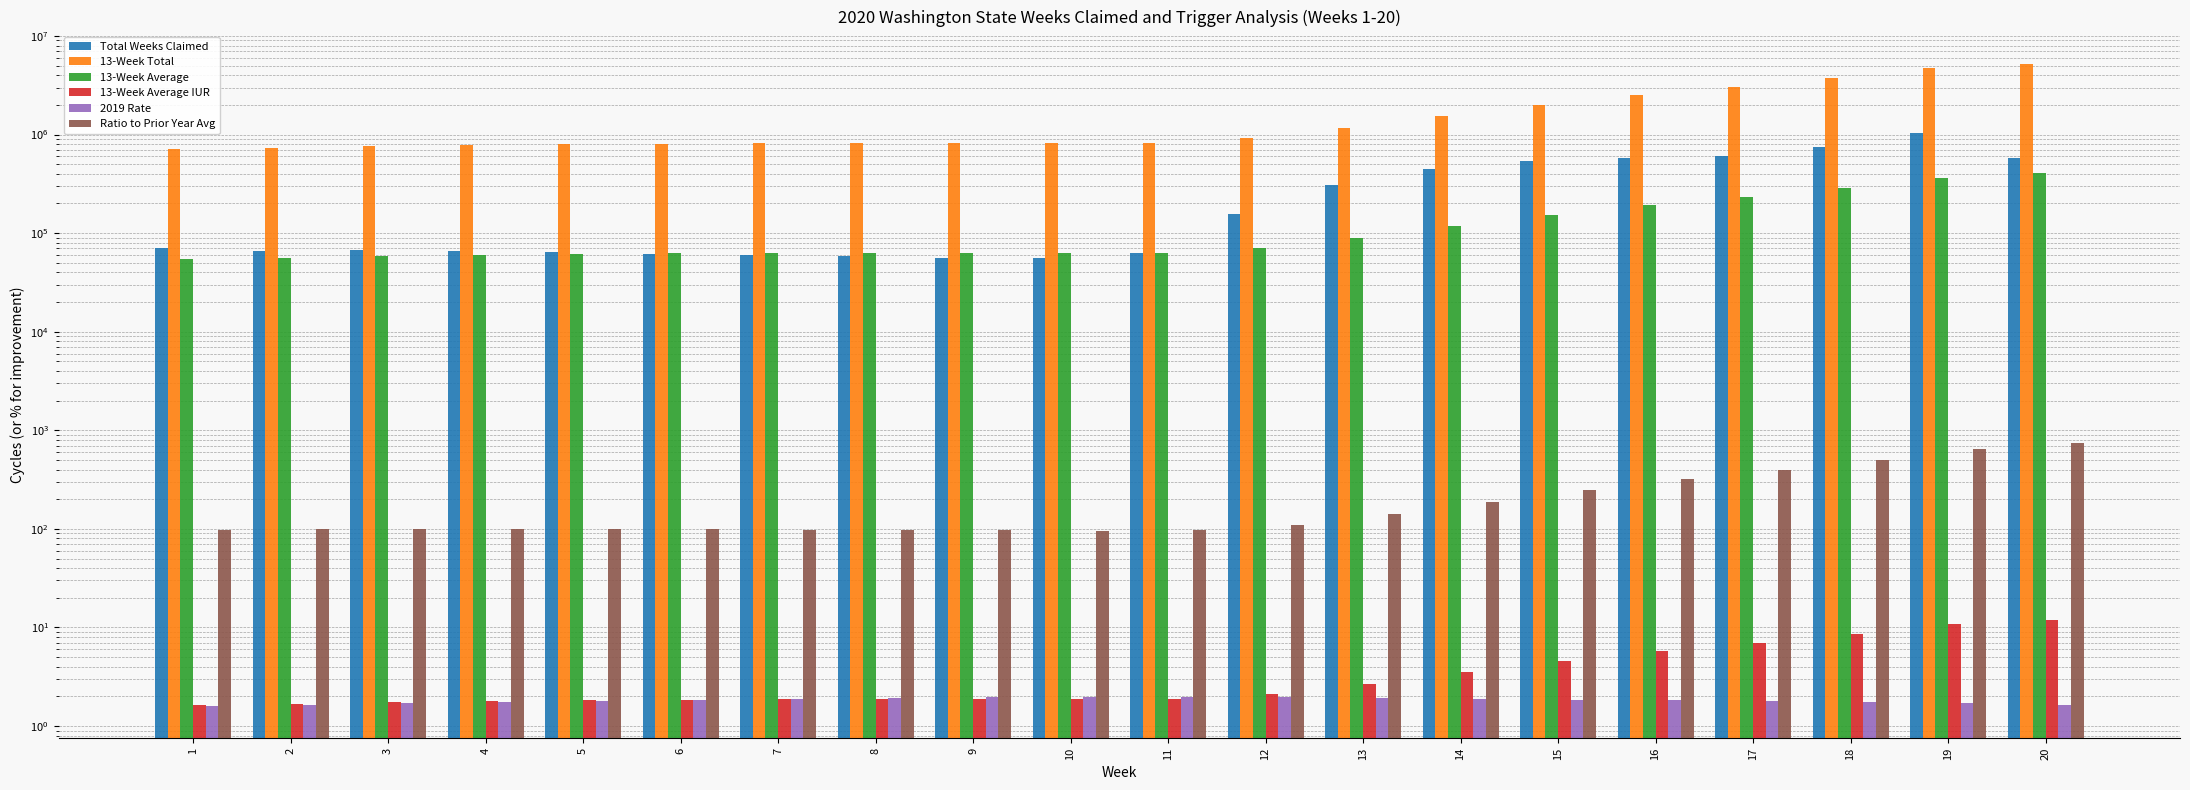

What is the maximum value for 2019 Rate?

2.0